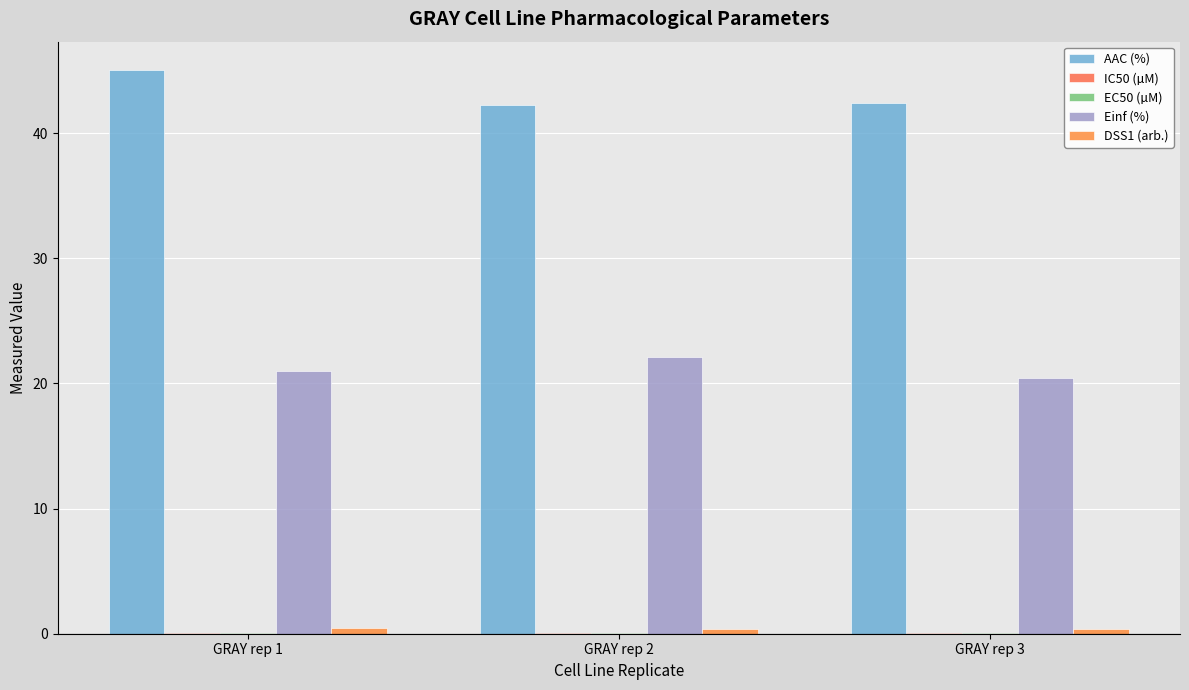

How many groups of bars are there?

3